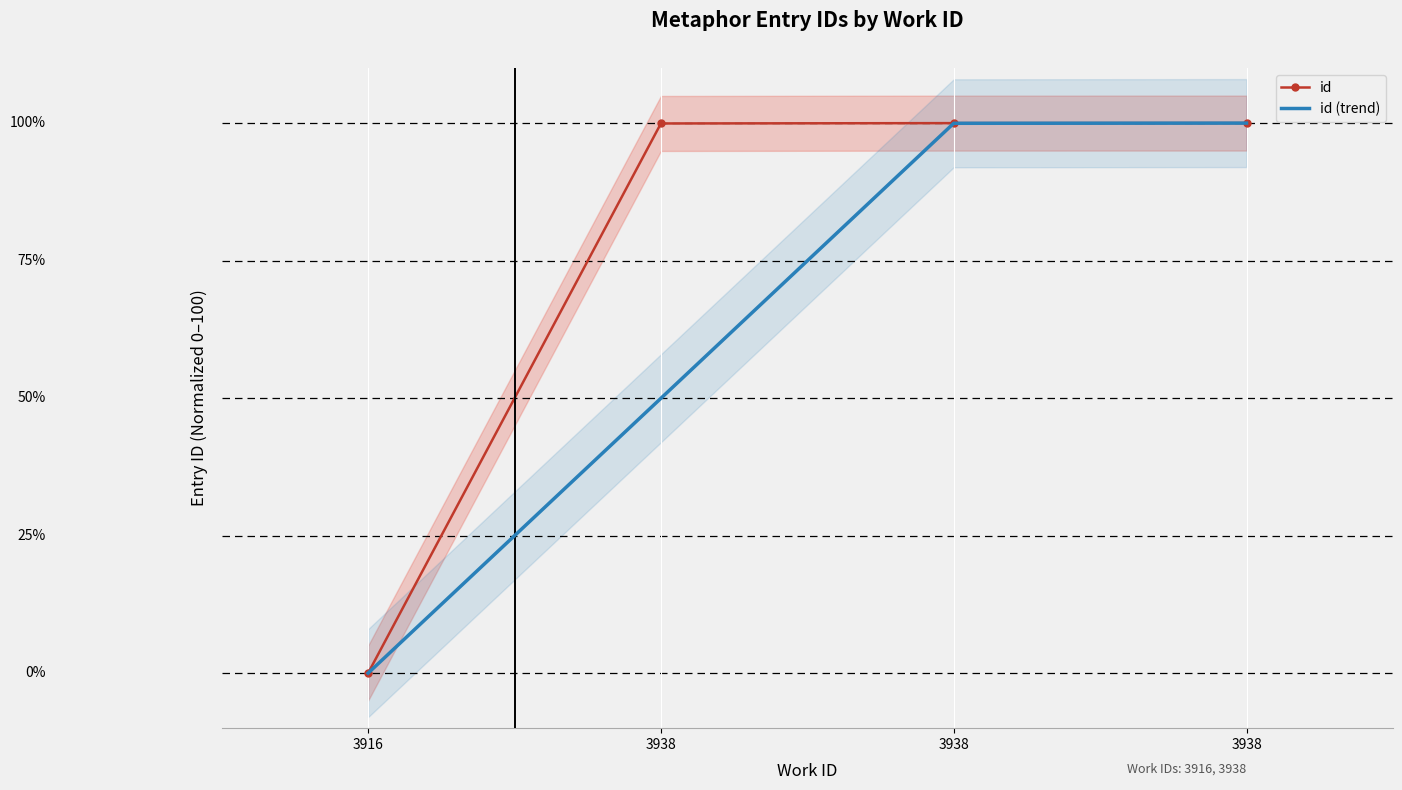

True or false: id (trend) and id intersect in this chart.

False